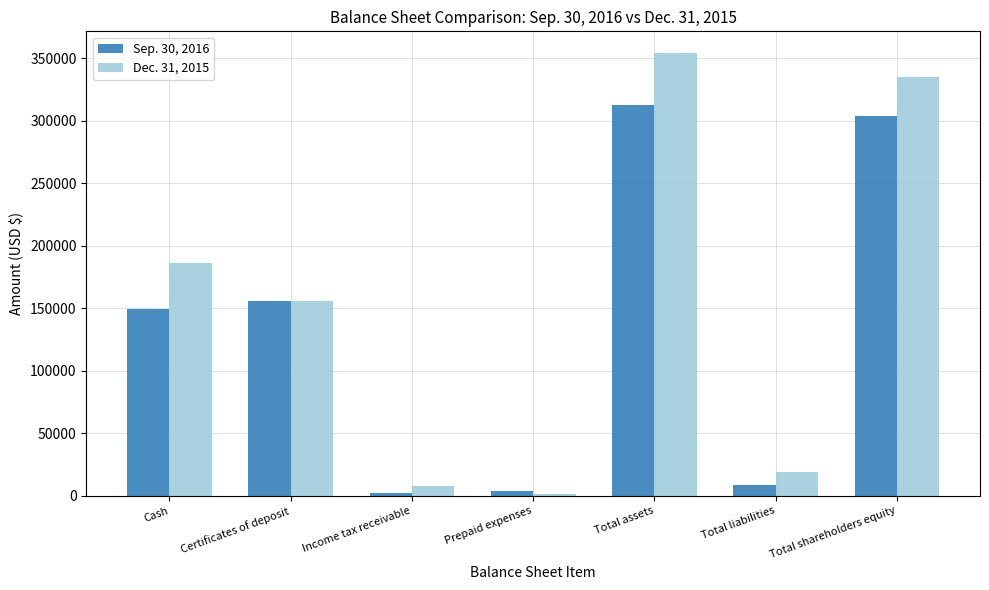

What is the difference between the maximum and minimum values in the Dec. 31, 2015 series?

352347